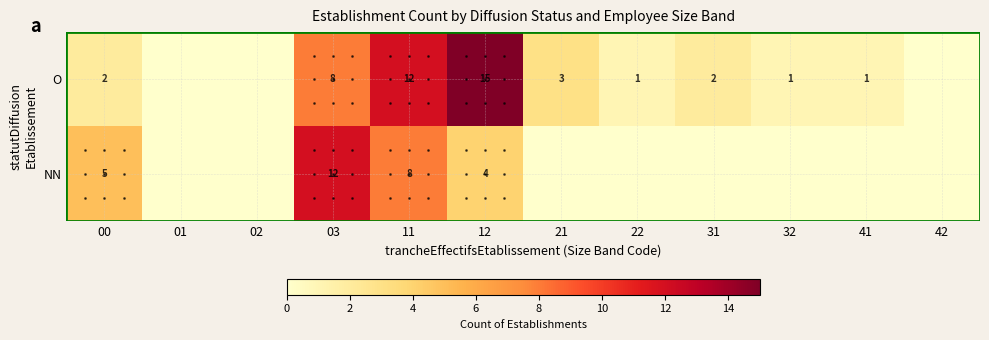

What is the sum of the O values at 21 and 41?

4